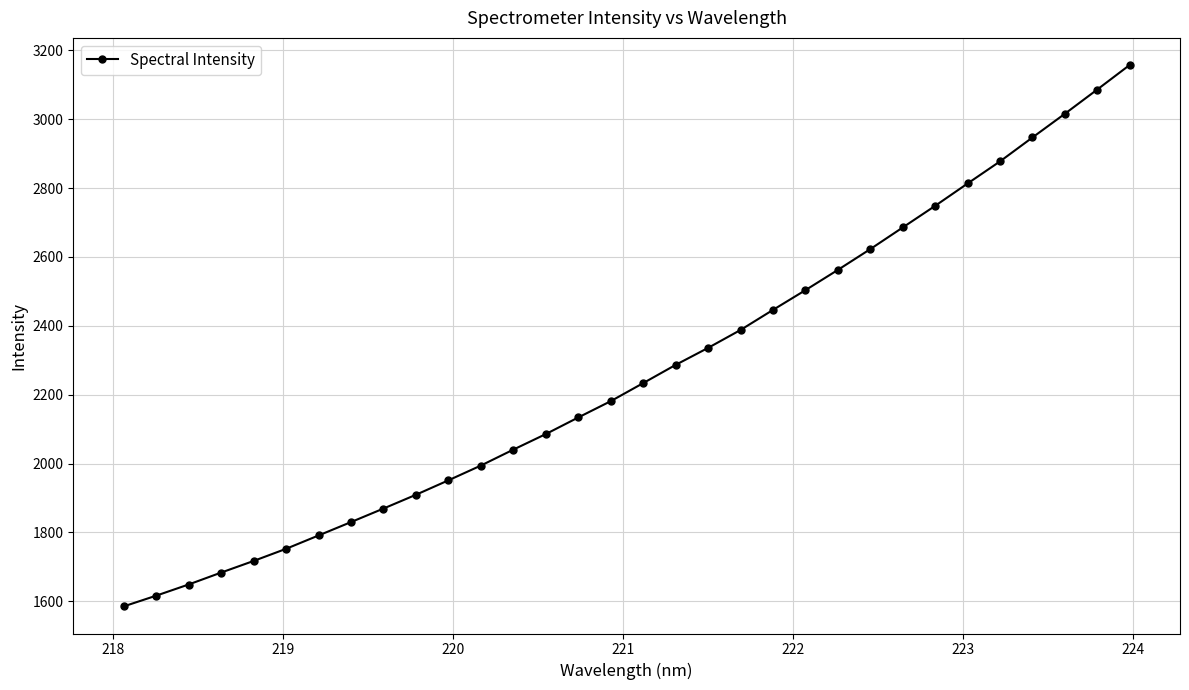

What is the minimum value shown in the chart?

1585.1